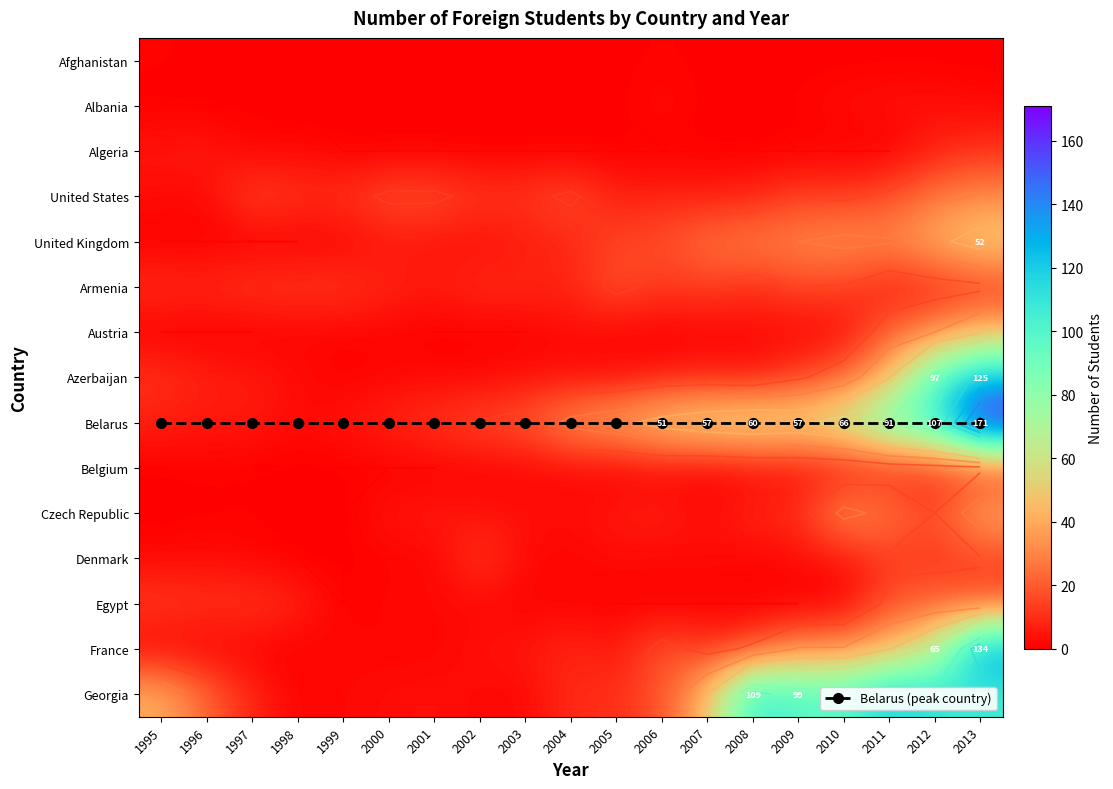

Which category has the highest value across all series?

2013